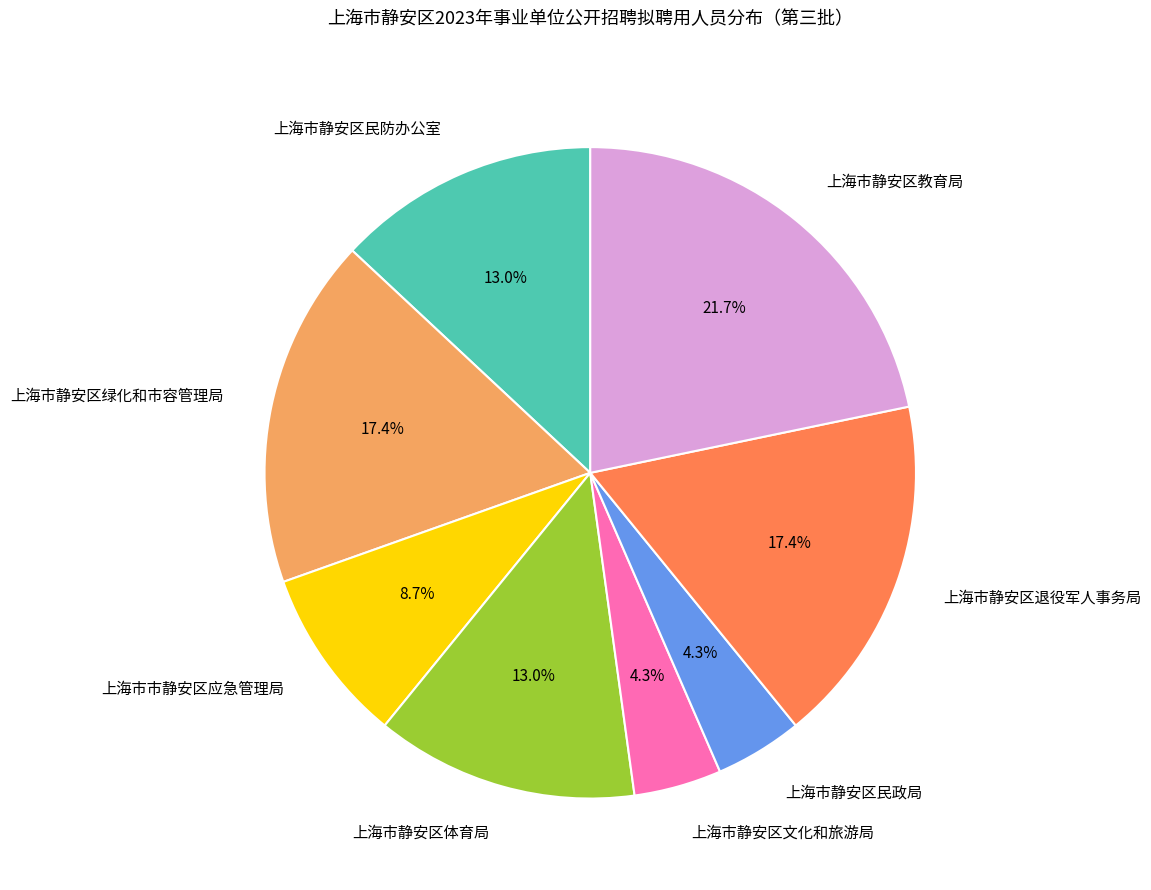

What is the largest slice in the pie chart?

上海市静安区教育局